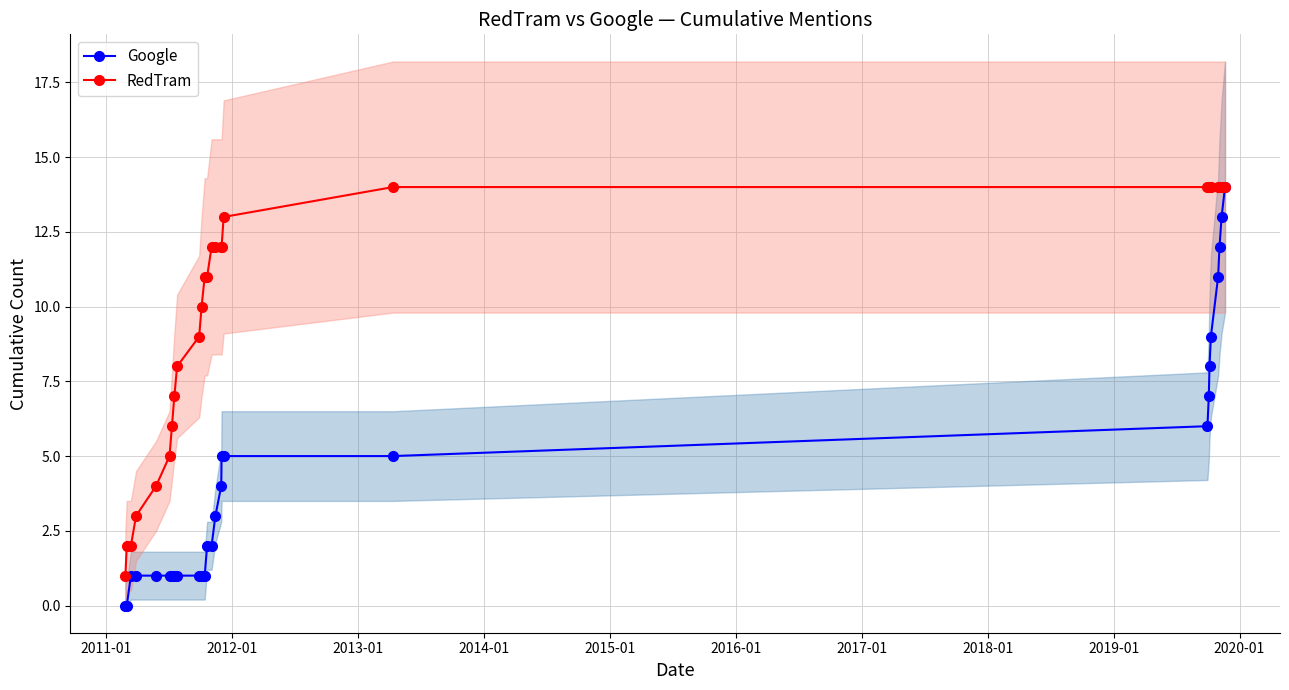

How many lines are shown in the chart?

2